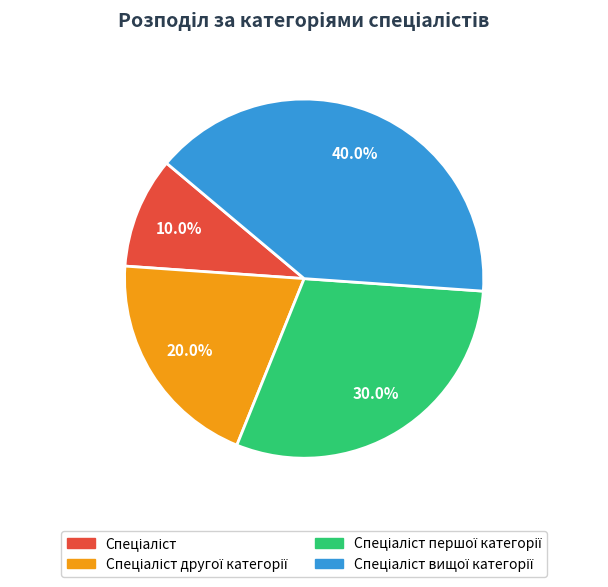

Is there any slice that represents more than half of the pie?

No